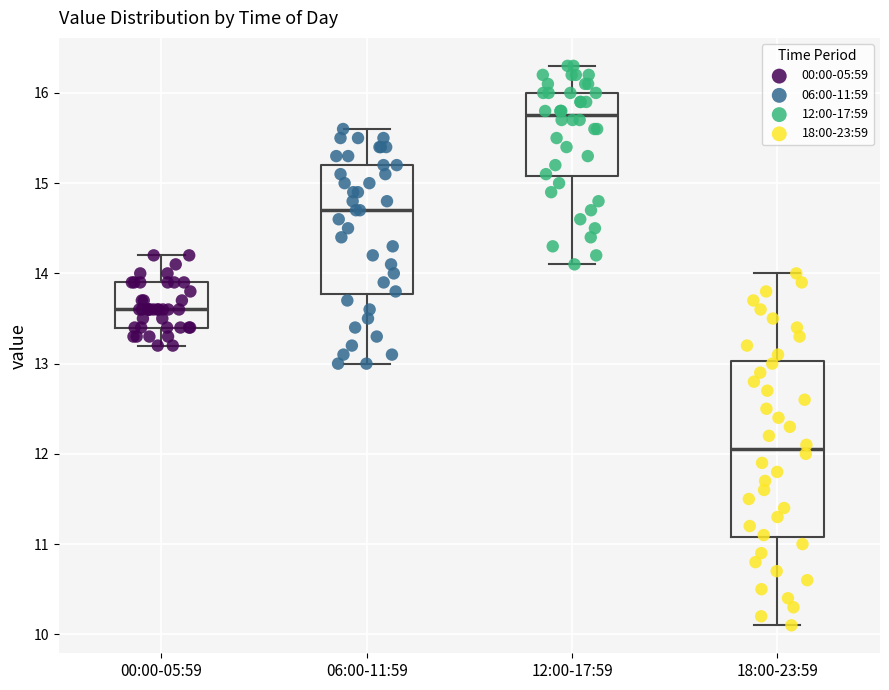

Which box is the tallest, from its lower edge to its upper edge?

18:00-23:59